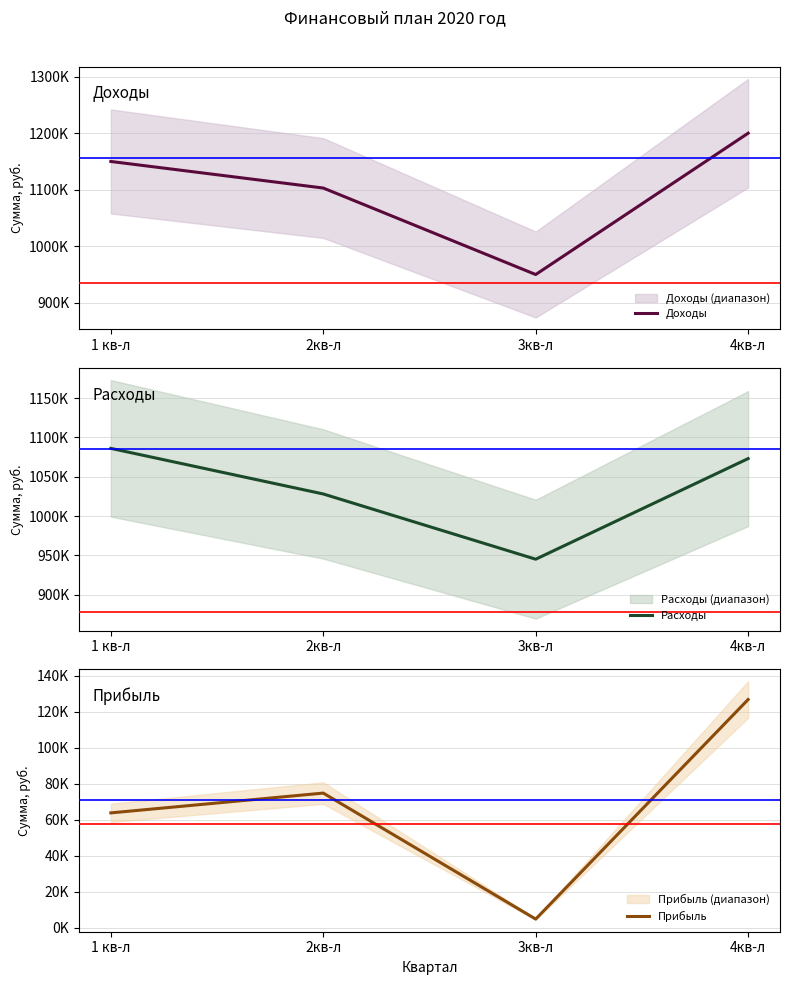

How many values in the Доходы series are below 1150000?

2